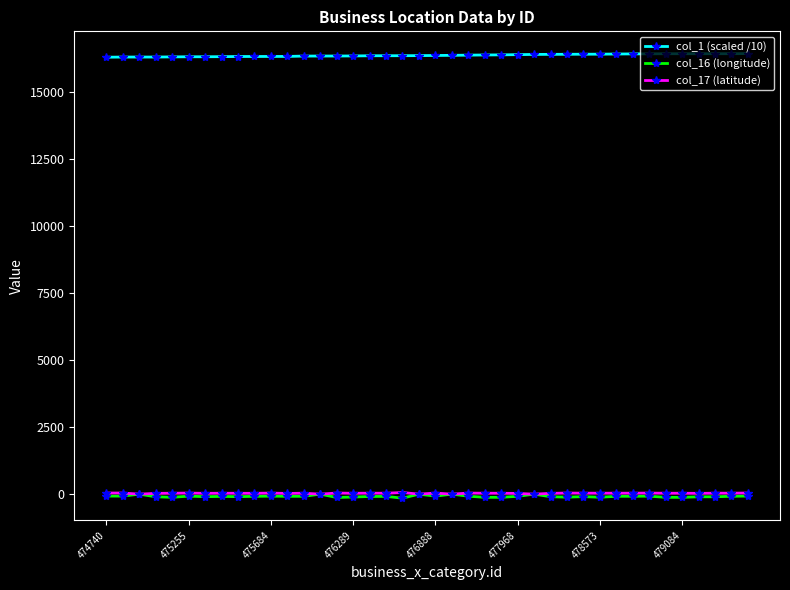

Which series has the largest total across all categories?

col_1 (scaled /10)